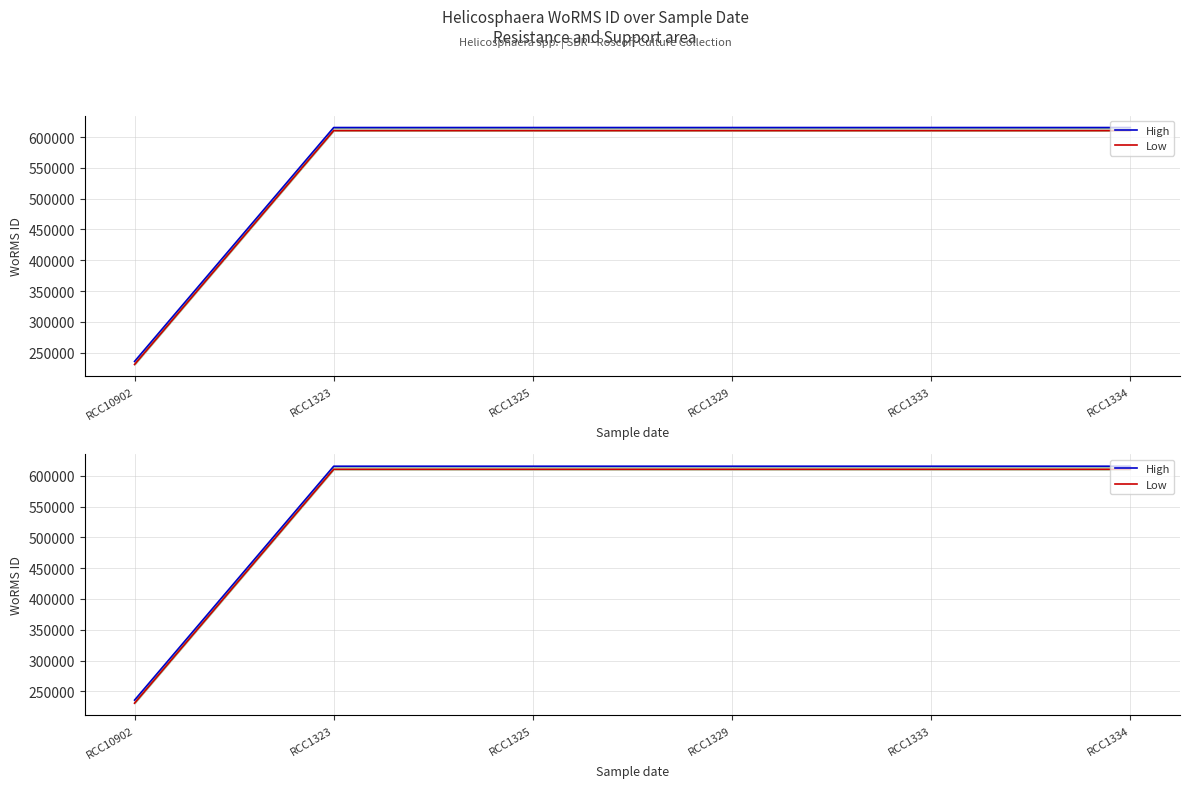

Which series has the largest range (max minus min)?

High